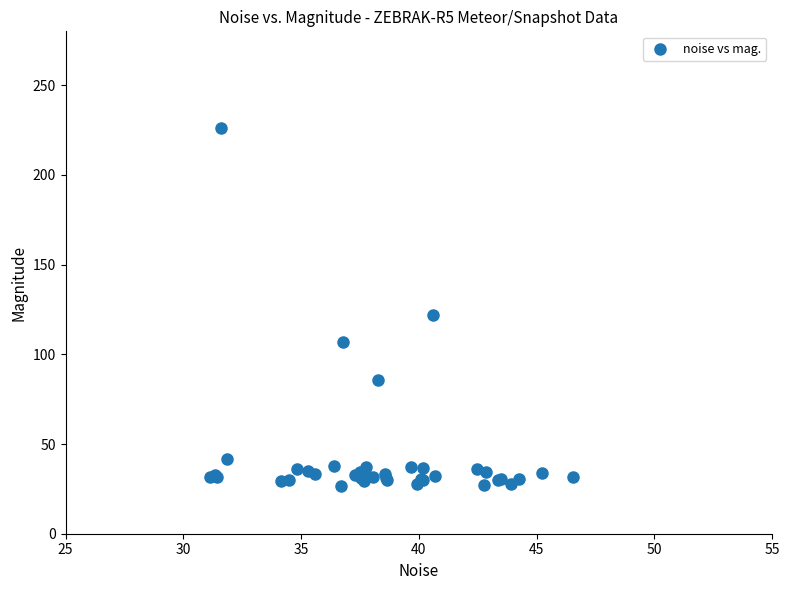

What Y value in the scatter plot is closest to 126?

122.2